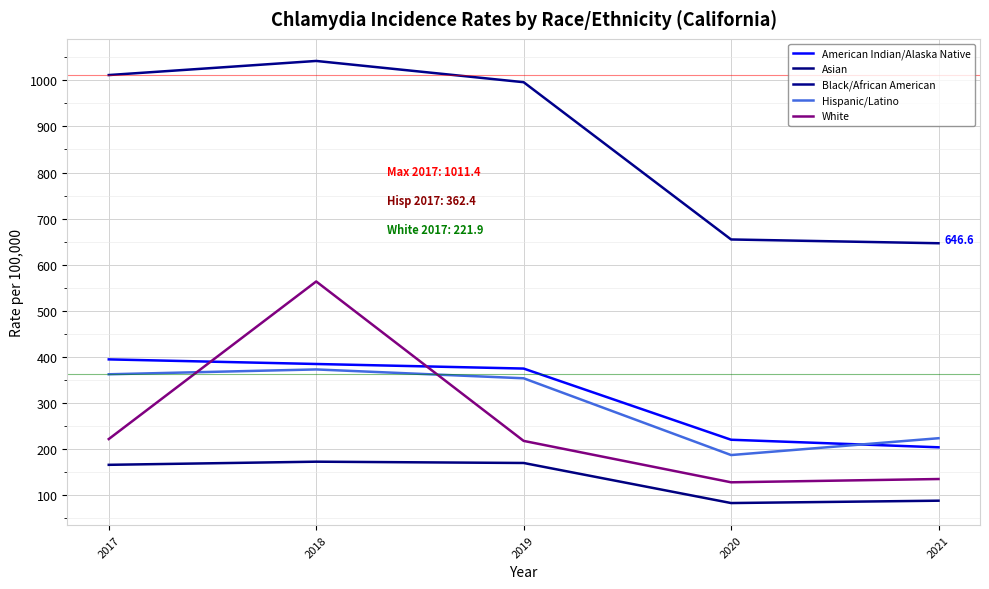

Where is the first local maximum for White?

2018